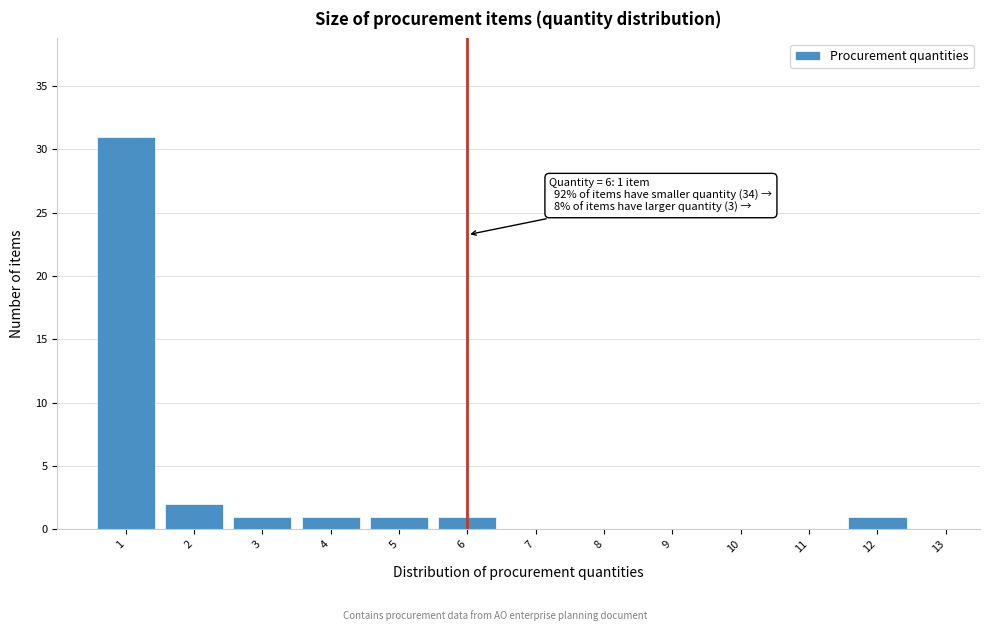

Which range on the x-axis has the tallest bar?

0.5 to 1.5